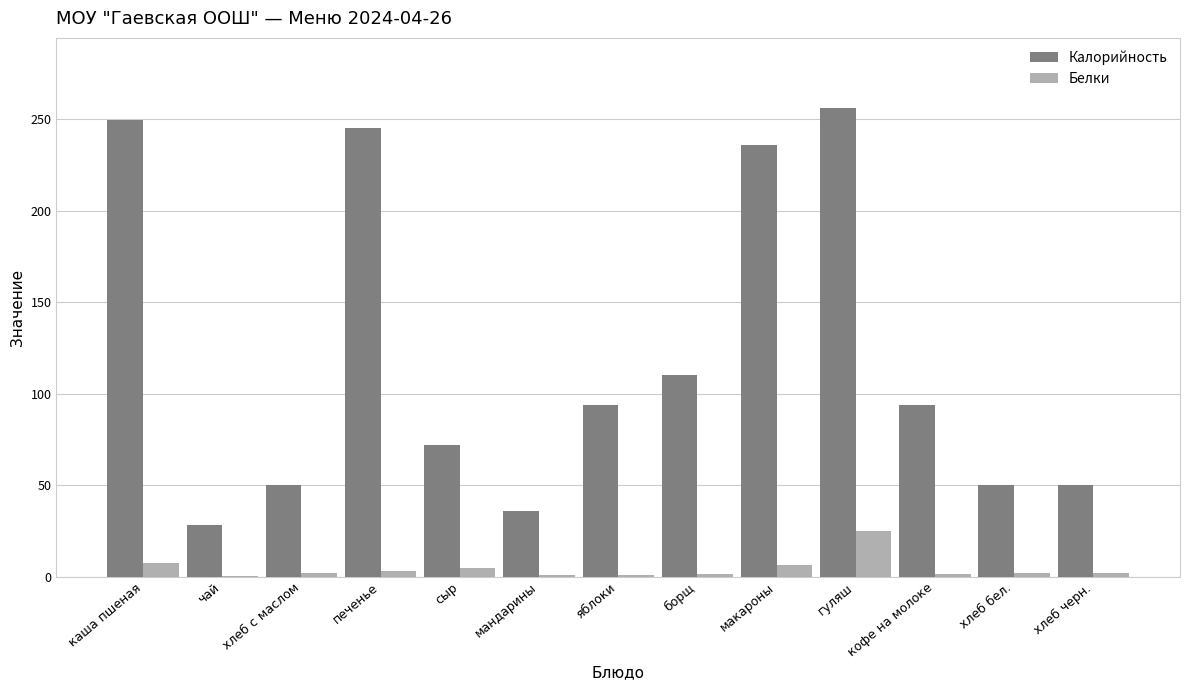

What is the maximum value shown in the chart?

255.9